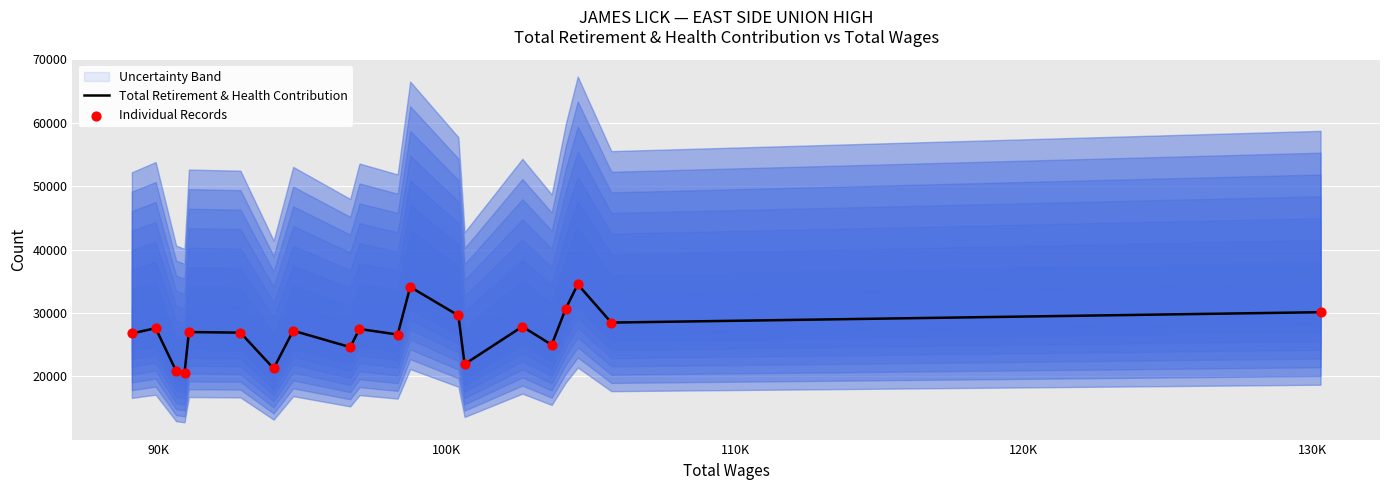

At how many categories does at least one series exceed 25849?

14